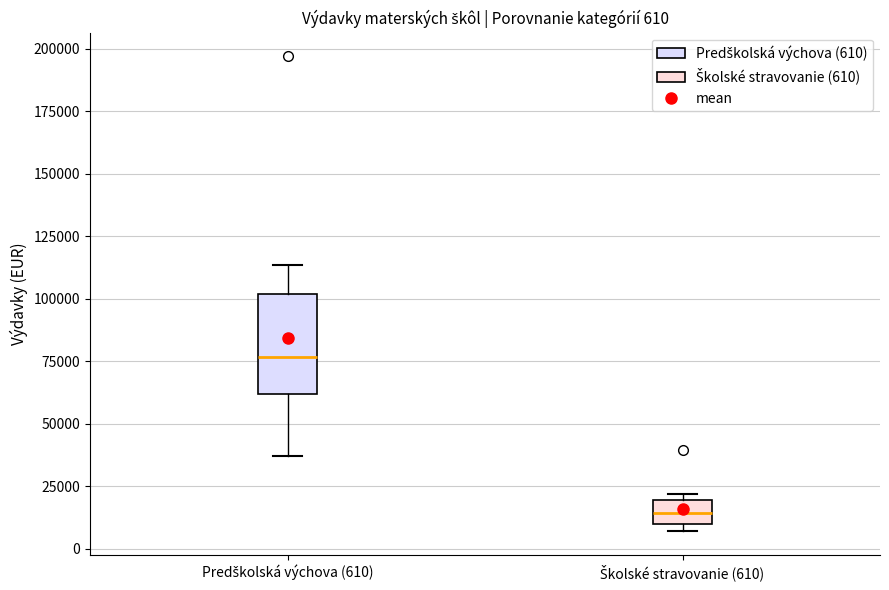

Which box has the highest median line?

Predškolská výchova (610)